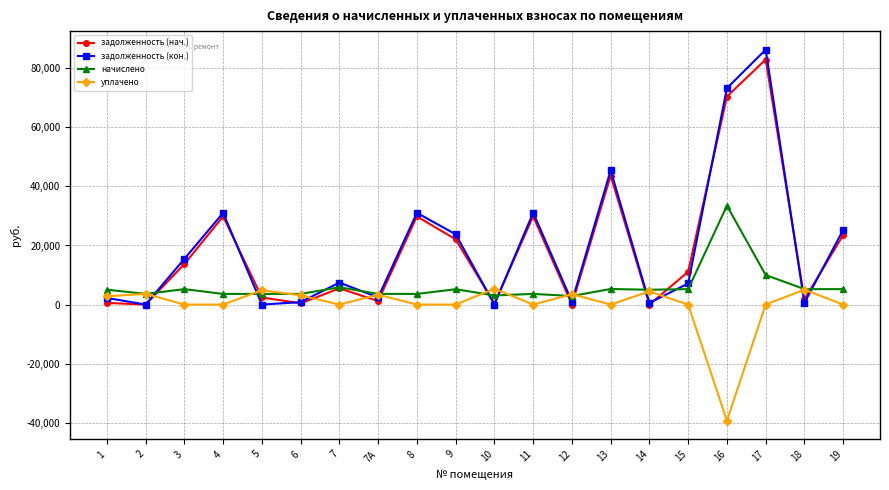

What position from the left is 12?

13